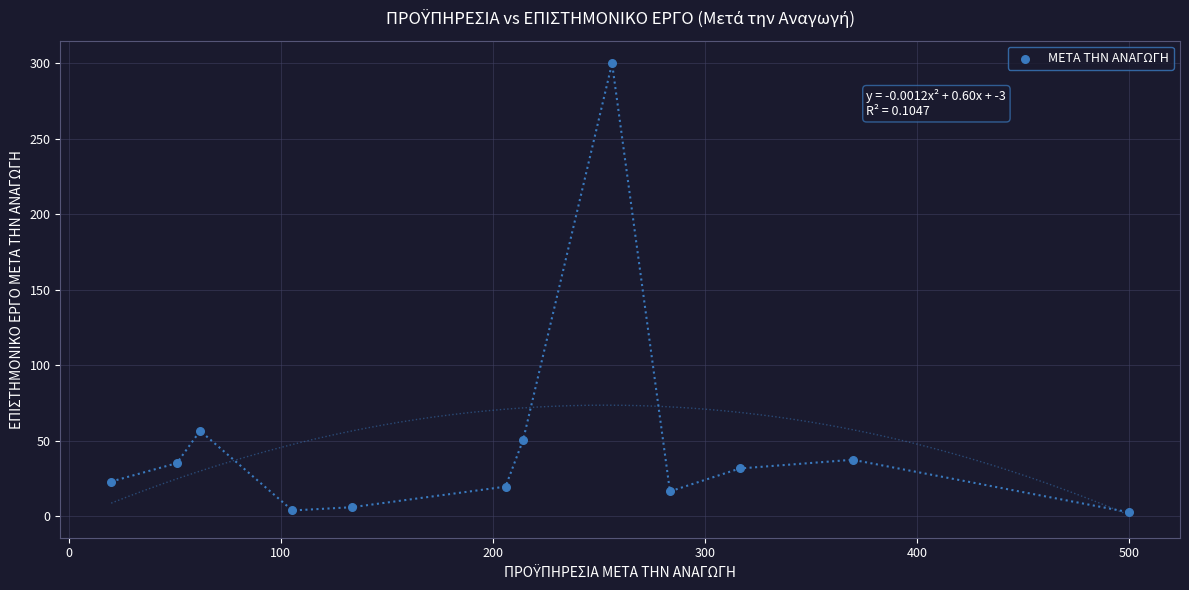

What is the average Y value?

48.6